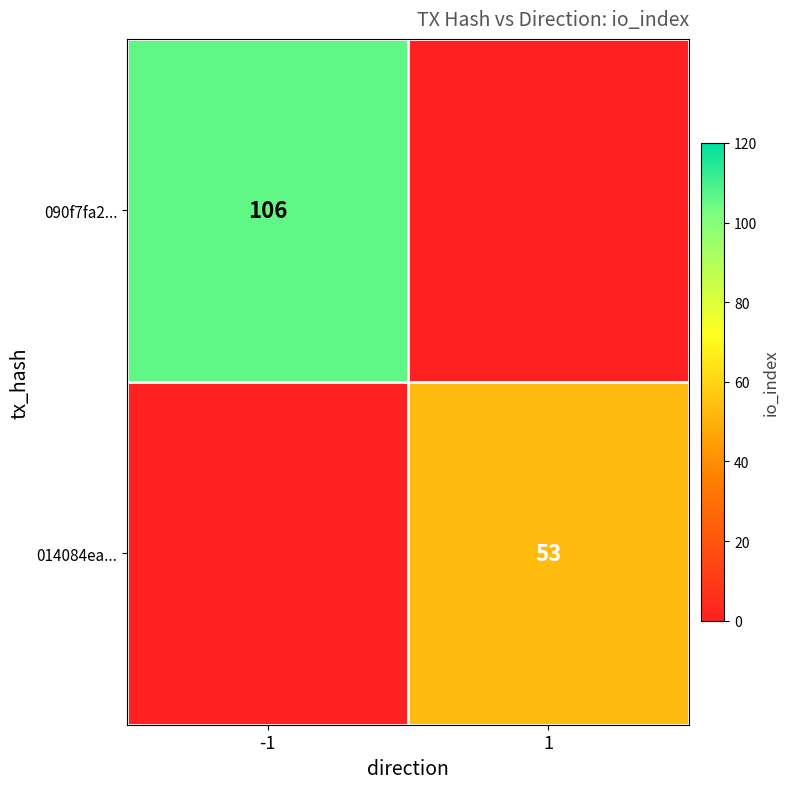

What is the difference between the highest and lowest values at 1?

53